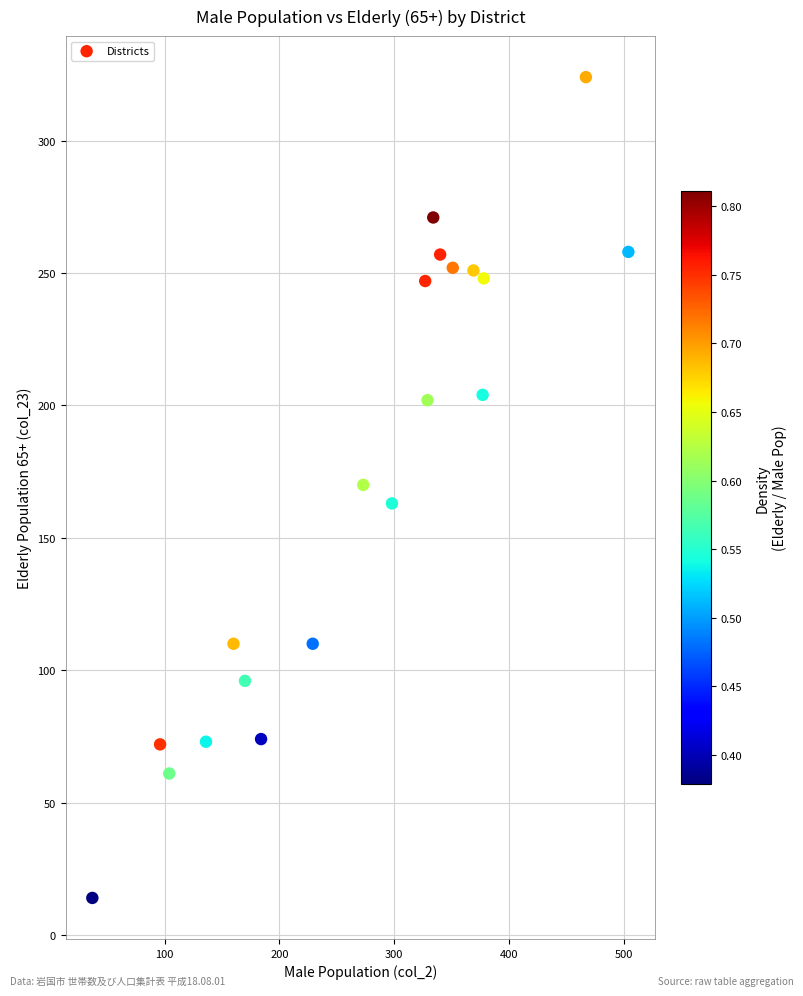

What is the range of Y values (max minus min)?

310